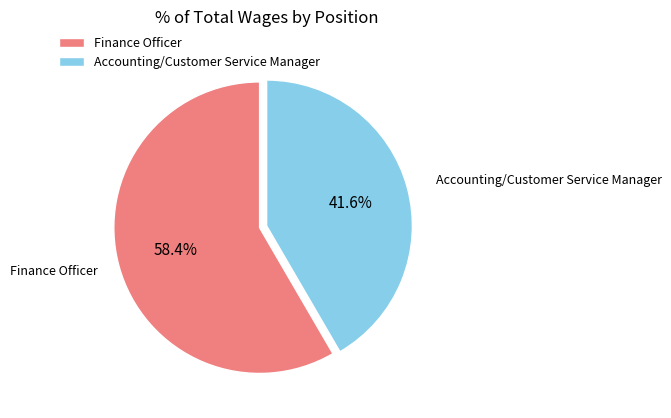

To the nearest percent, what portion does Finance Officer represent?

58%